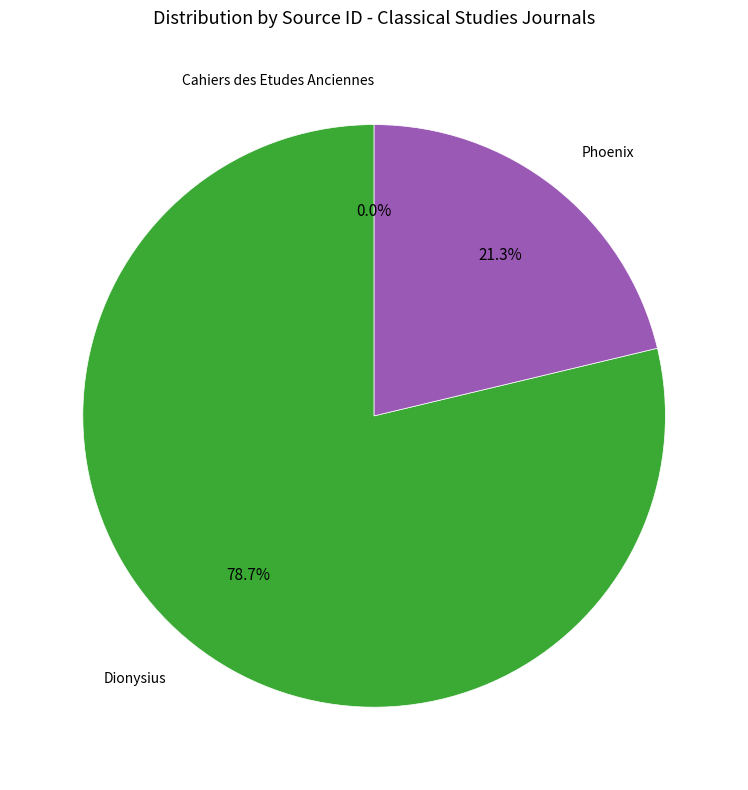

To the nearest percent, what is the average slice percentage?

33%